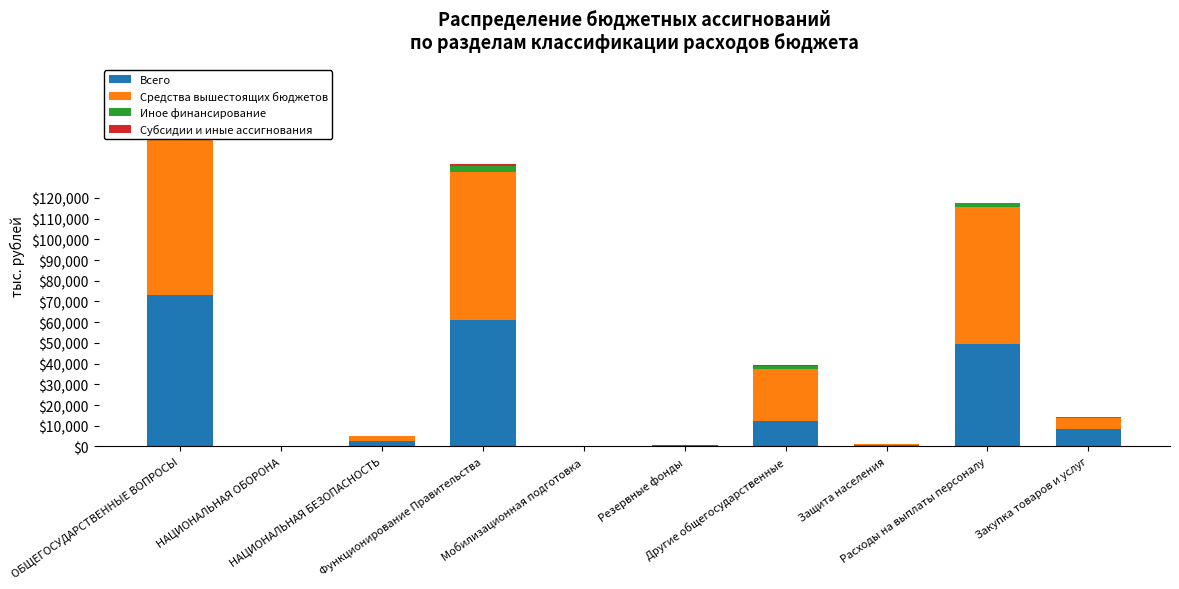

What is the difference between the highest and lowest values at Защита населения?

496.1